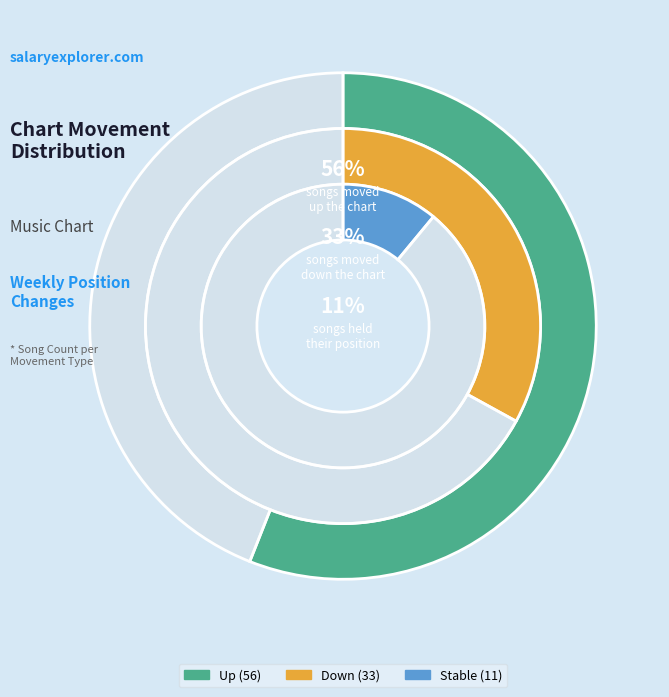

What percentage is the - slice, to the nearest percent?

11%